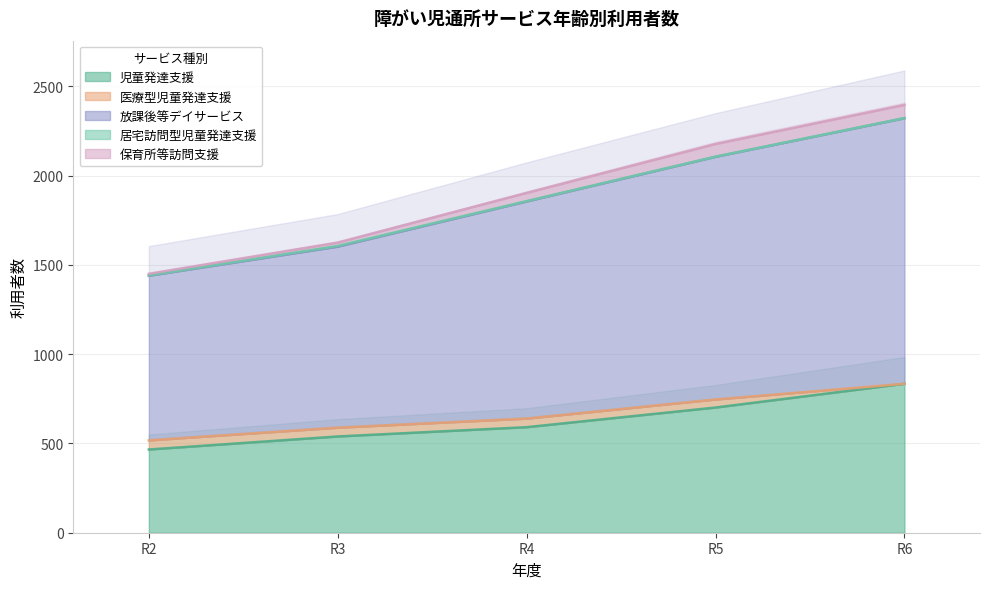

What is the average value of the 放課後等デイサービス series?

1910